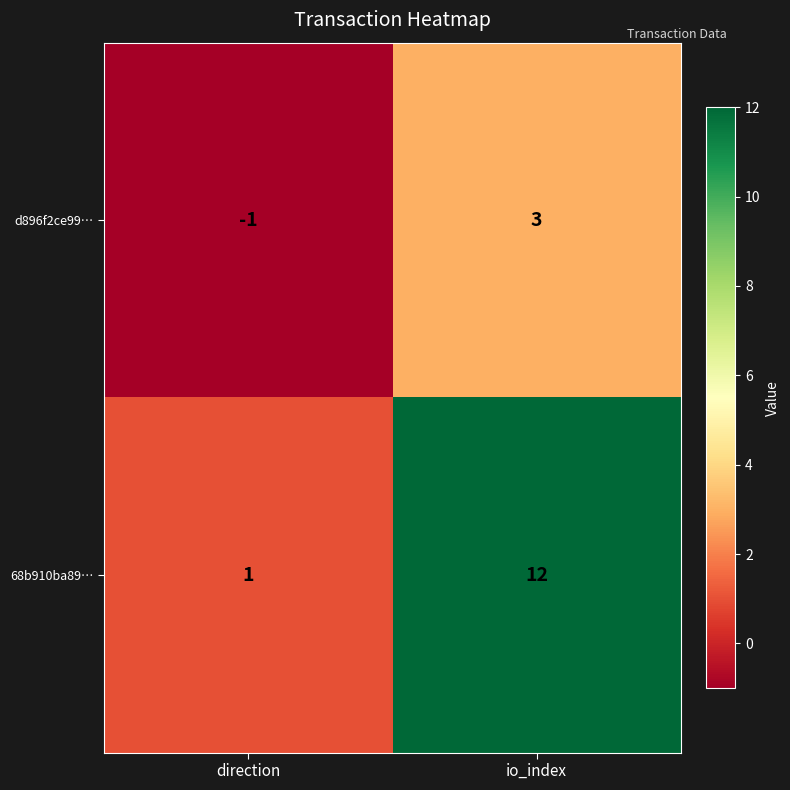

What is the sum of all 68b910ba89… values?

13